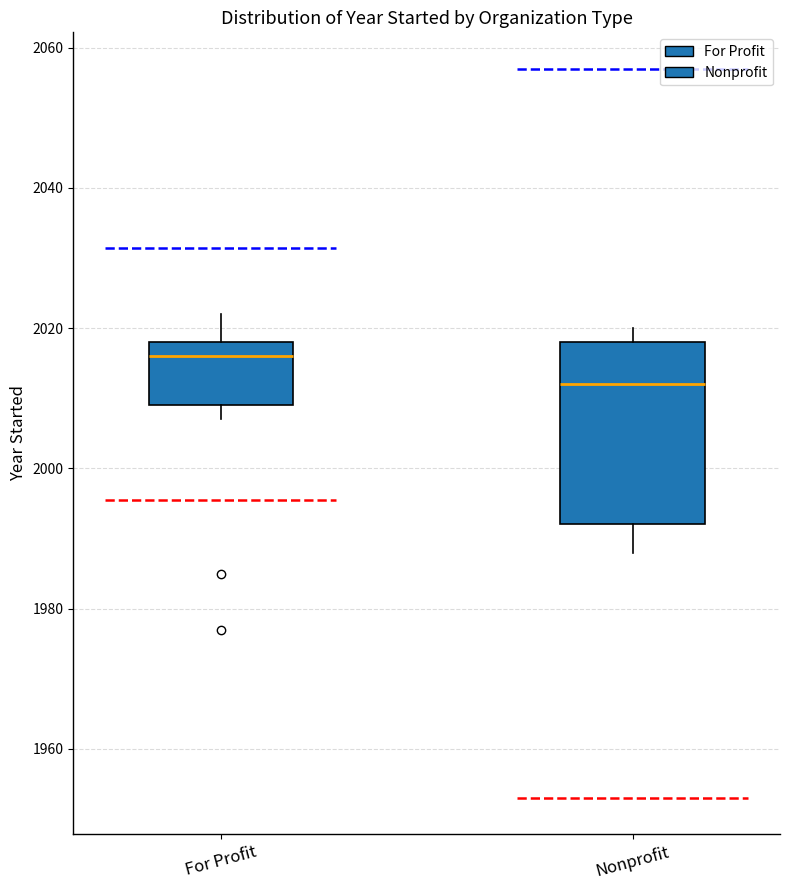

Reading left to right, transcribe this box plot: for each box, give where its median line is, the range the box spans, and where its two whiskers end, as read against the y-axis. The values are not printed on the chart, so give them approximately, as read against the axis.

For Profit: median 2016, box 2010 to 2018, whiskers 2008 to 2022
Nonprofit: median 2012, box 1992 to 2018, whiskers 1988 to 2020